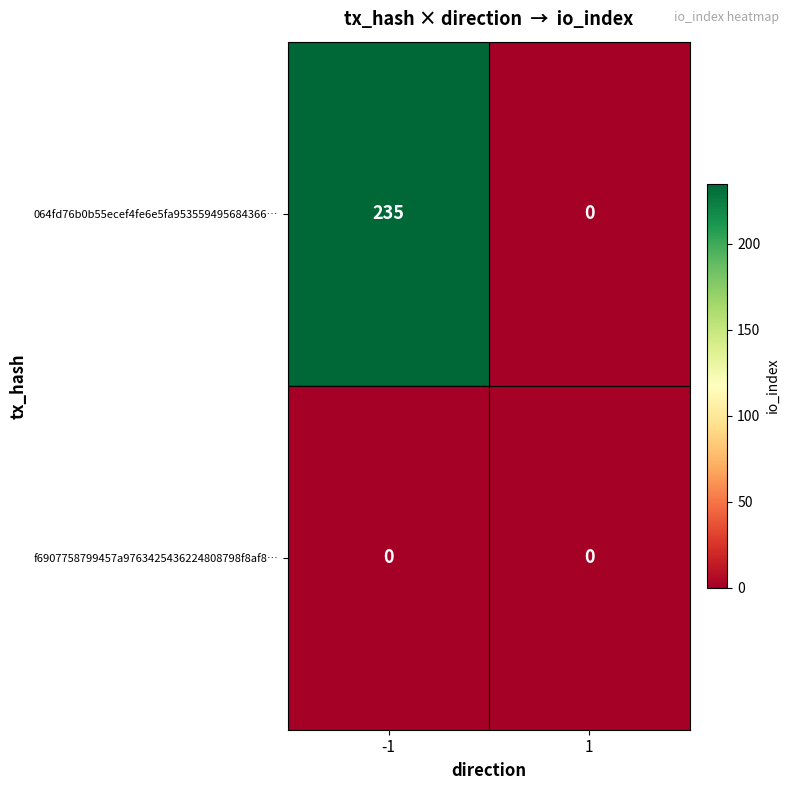

What is the greatest value displayed?

235